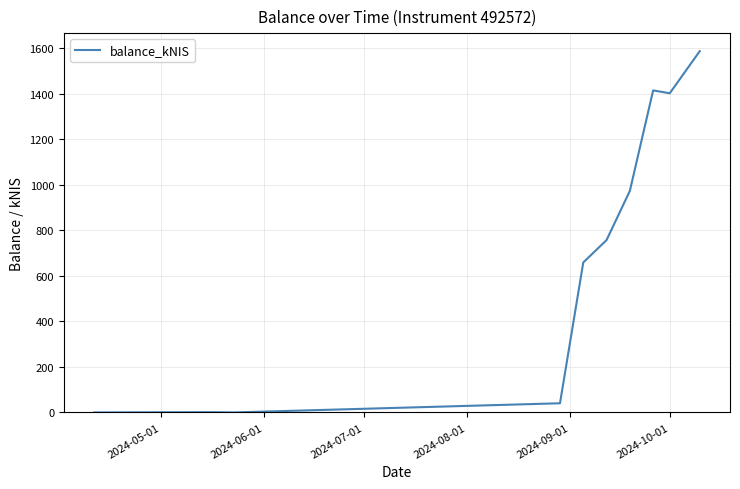

What is the maximum value shown in the chart?

1587.2